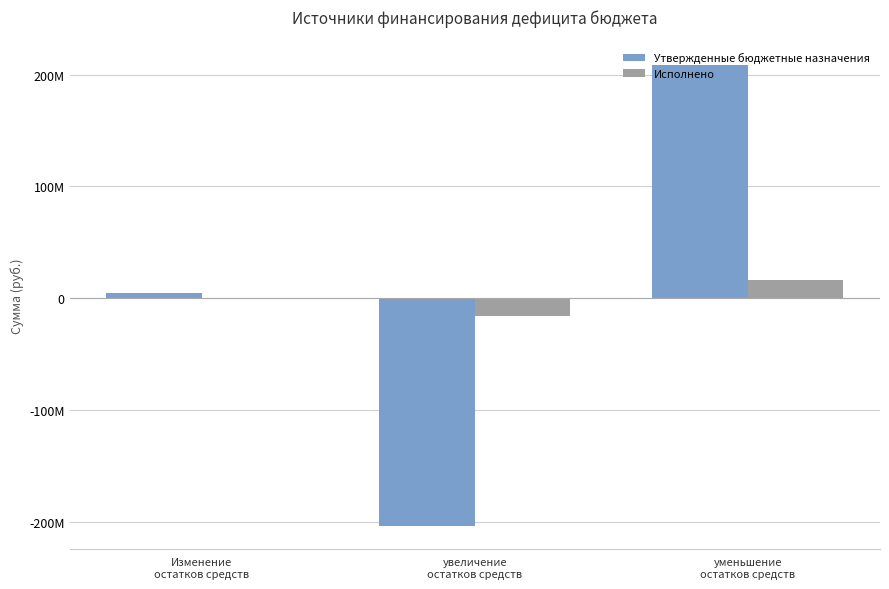

At уменьшение
остатков средств, list the series in order from smallest to largest.

Исполнено, Утвержденные бюджетные назначения